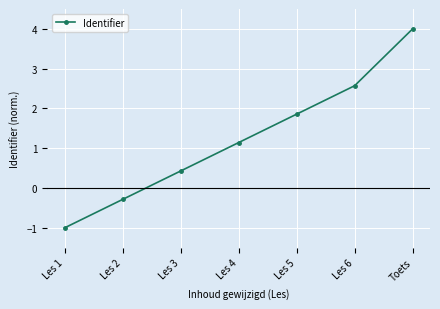

What is the label of the 1st point from the right?

Toets